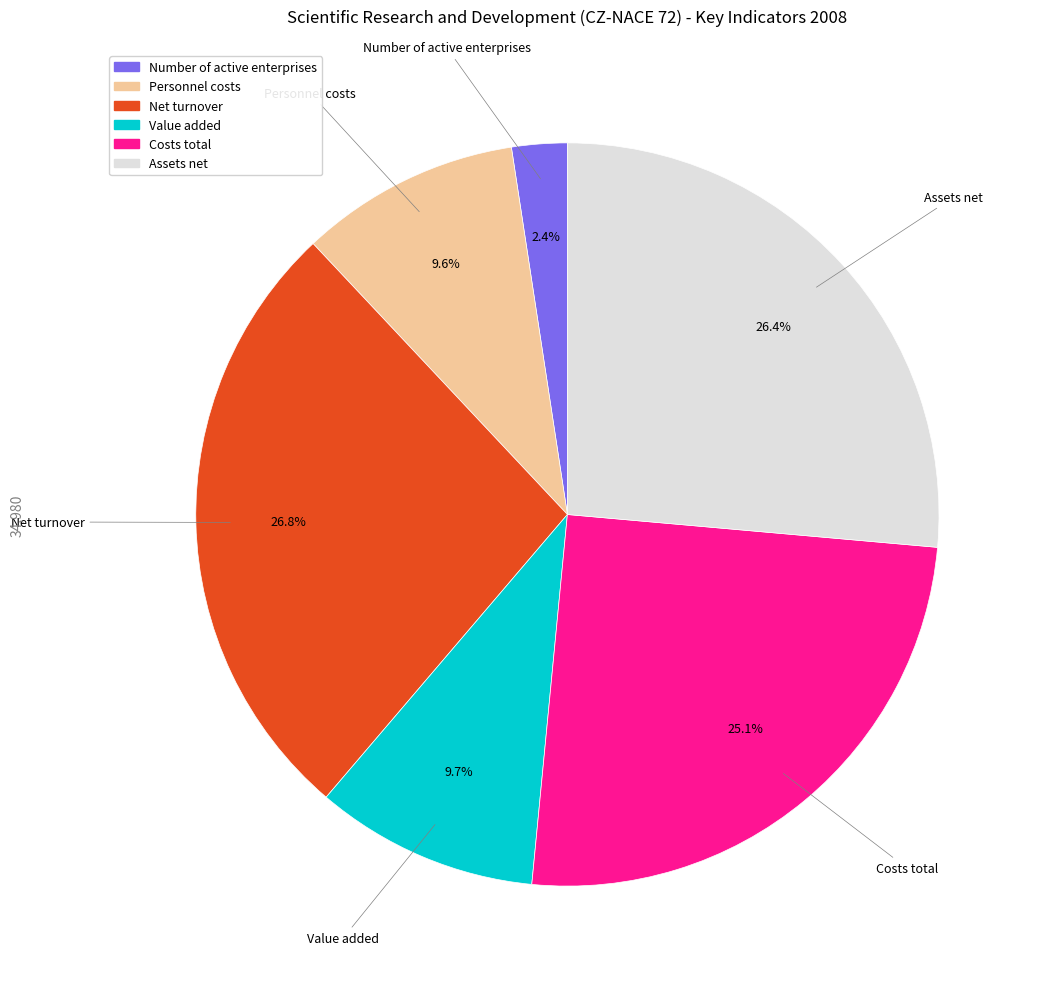

To the nearest percent, what is the average slice percentage?

17%